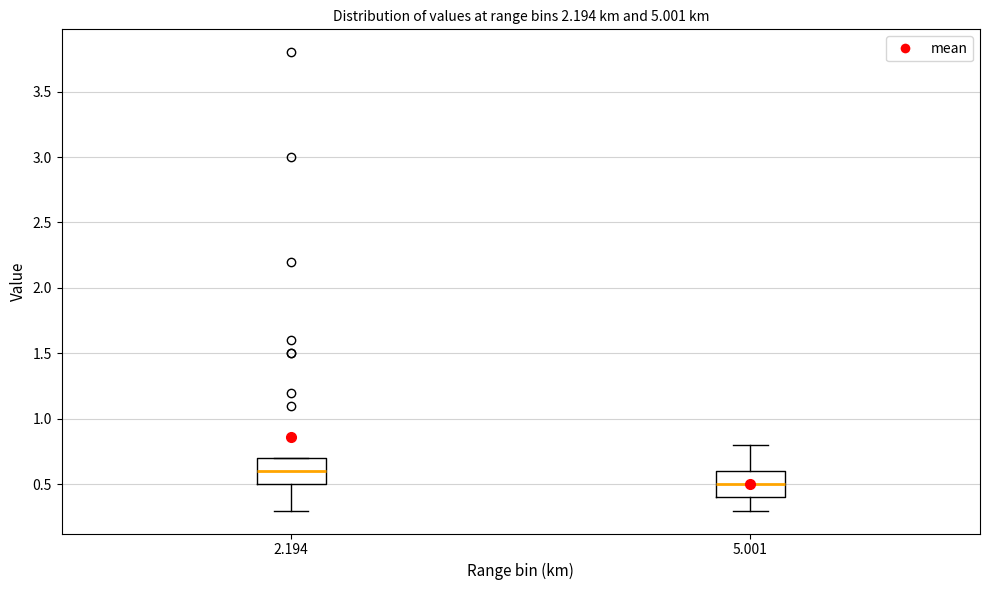

Reading left to right, read every box against the y-axis: the position of its median line, the range the box covers, and the ends of its whiskers. The values are not printed on the chart, so give them approximately, as read against the axis.

2.194: median 0.6, box 0.5 to 0.7, whiskers 0.3 to 0.7
5.001: median 0.5, box 0.4 to 0.6, whiskers 0.3 to 0.8